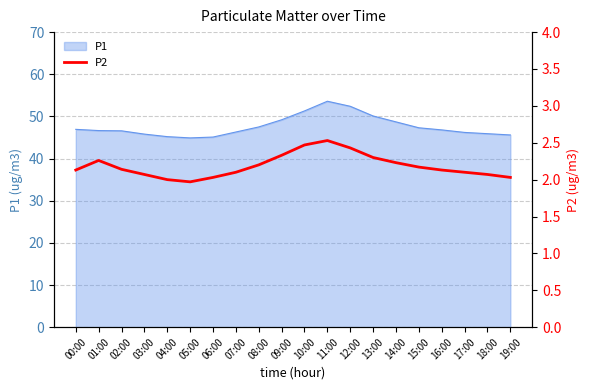

True or false: P1 has a value of 45.6 at 19:00.

True